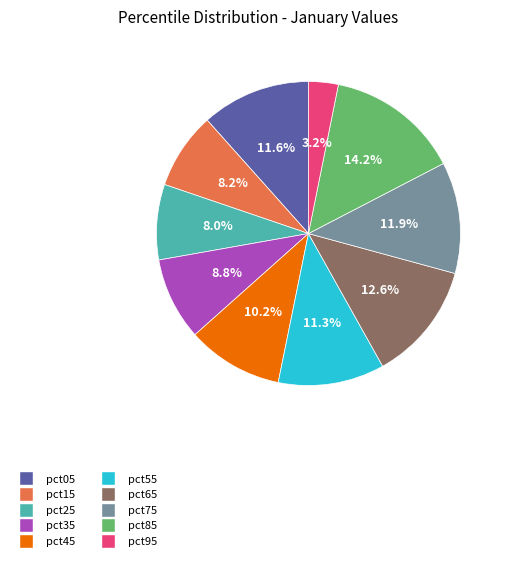

Combined, do pct55 and pct15 account for over 50%?

No